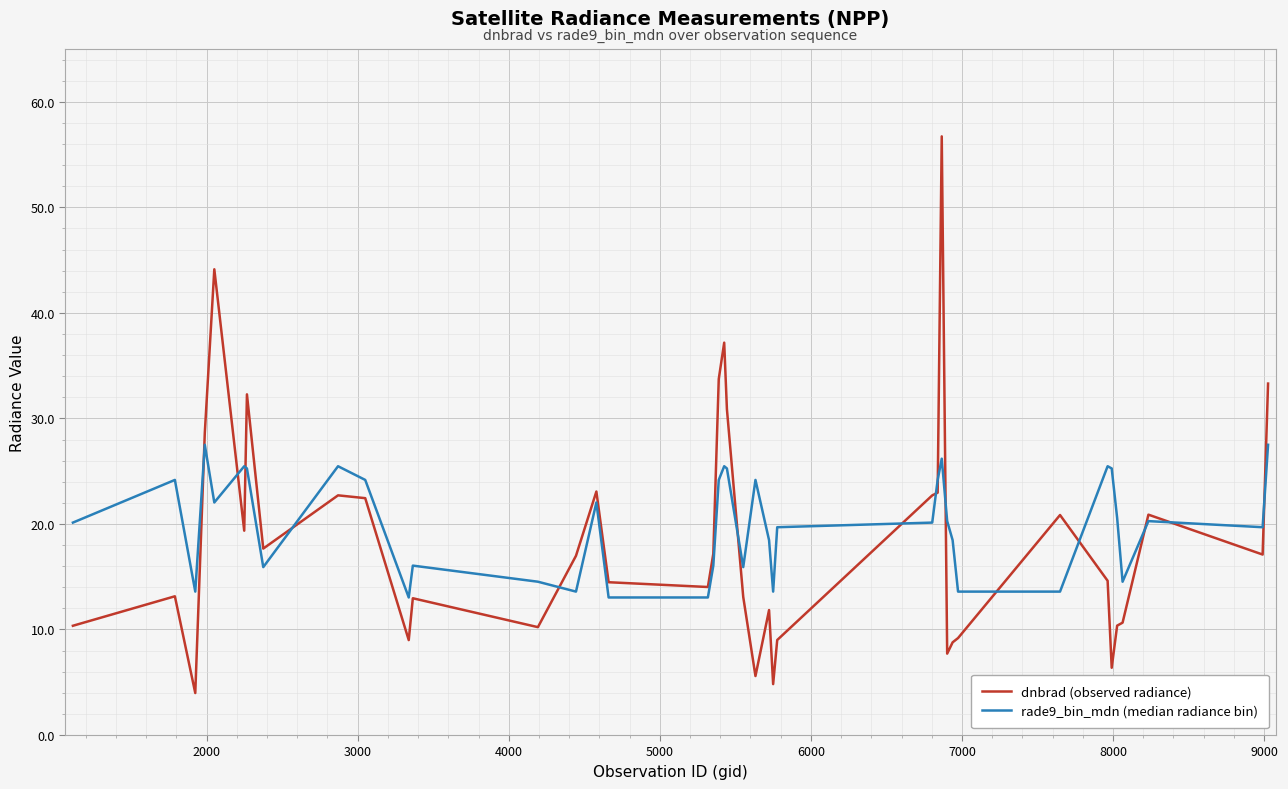

What is the difference between the maximum and minimum values in the dnbrad (observed radiance) series?

52.7